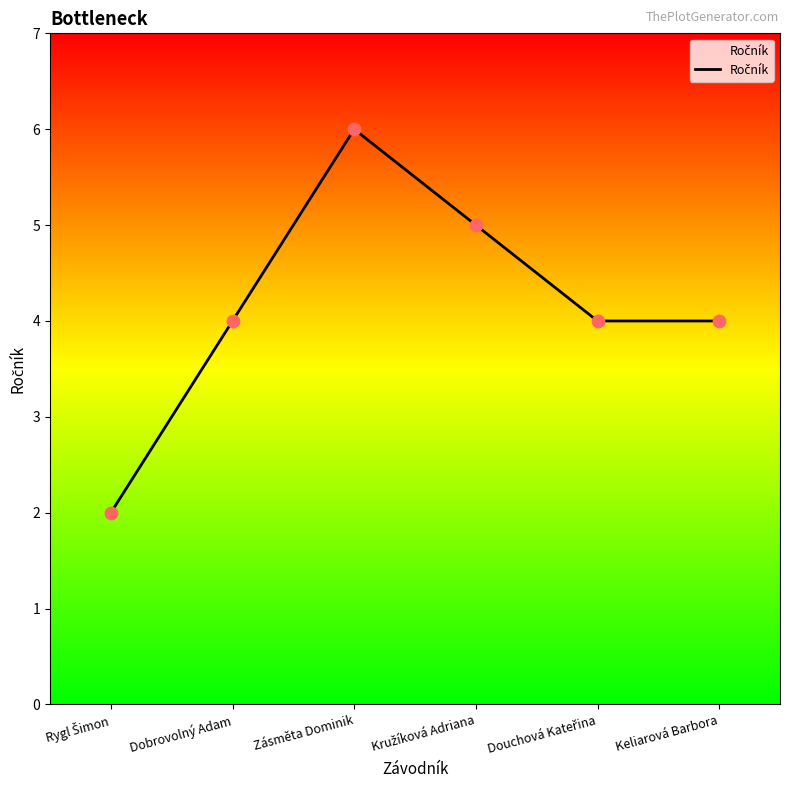

What is the ratio of the value at Dobrovolný Adam to the value at Zásměta Dominik?

0.7